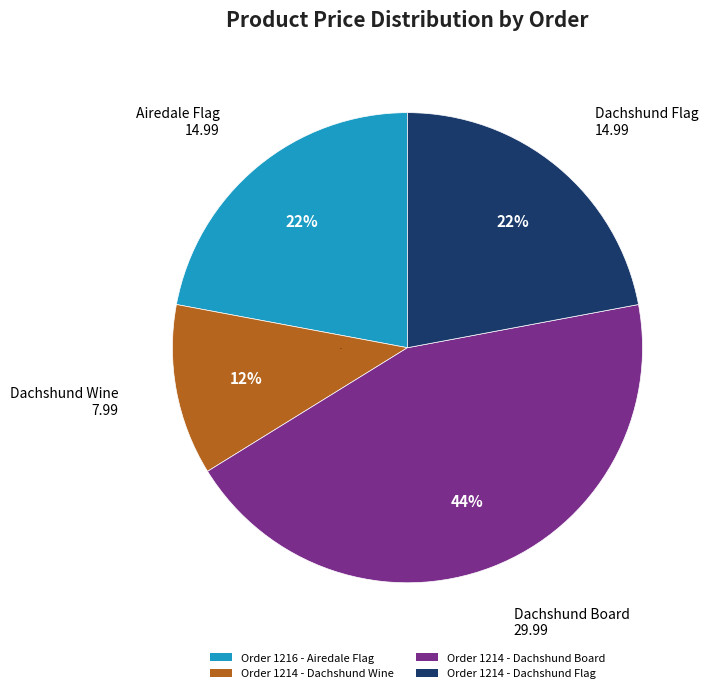

To the nearest percent, what is the difference between the largest and smallest slice percentages?

32%